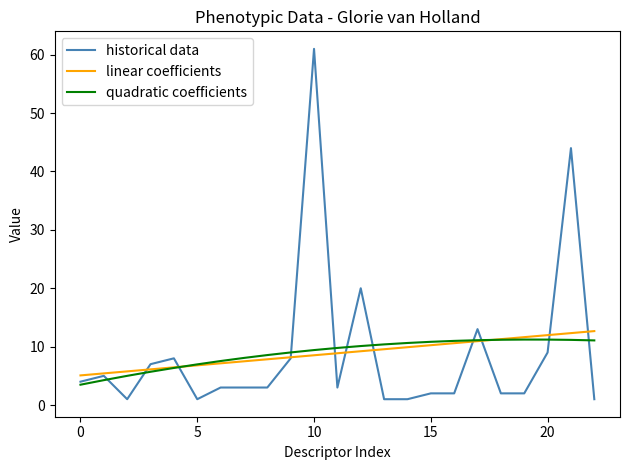

What is the highest value of the historical data series?

61.0